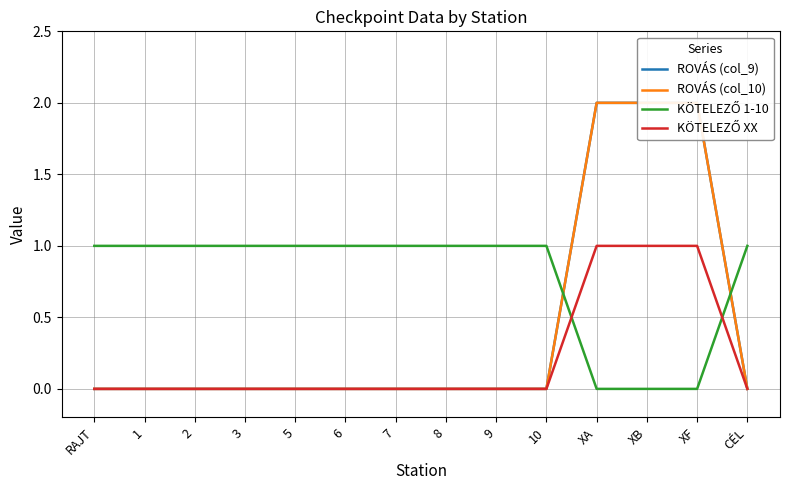

Which category has the lowest value in the KÖTELEZŐ XX series?

RAJT